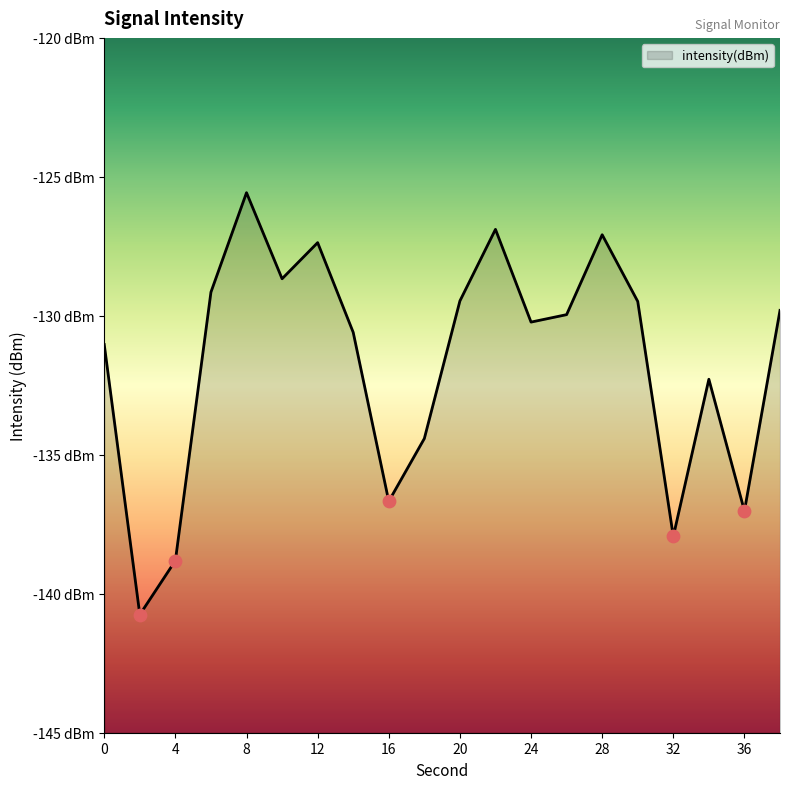

Between 32 and 36, which is larger?

36